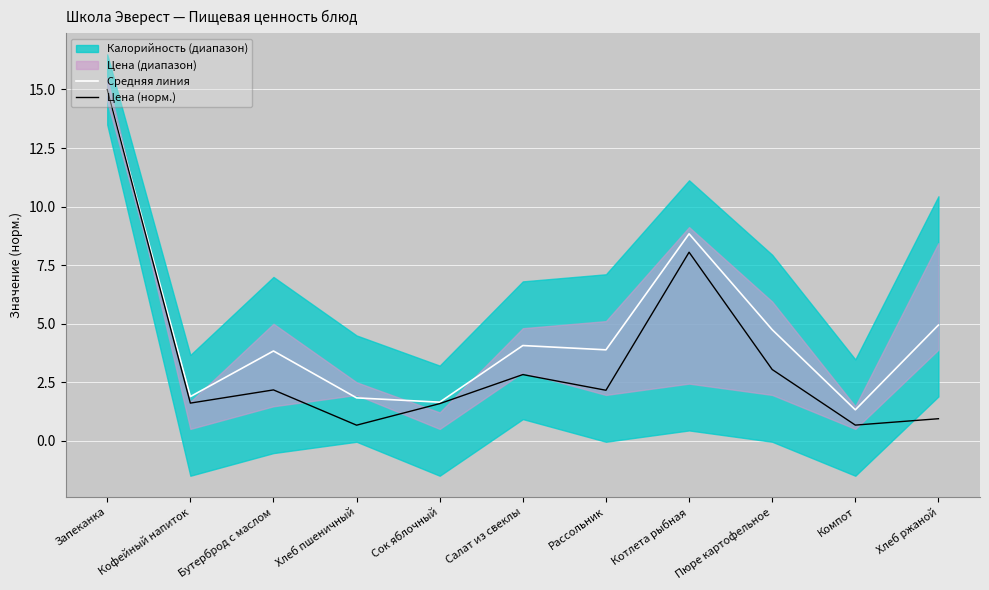

Which category has the lowest value in the Средняя линия series?

Компот